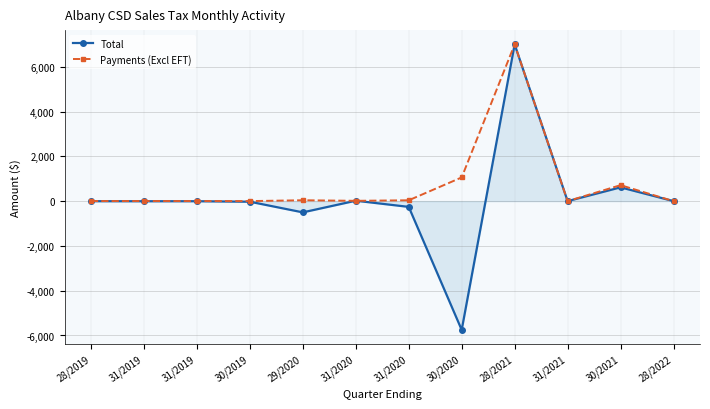

Is the value of Total at 30/2019 greater than the value of Payments (Excl EFT) at 28/2022?

No